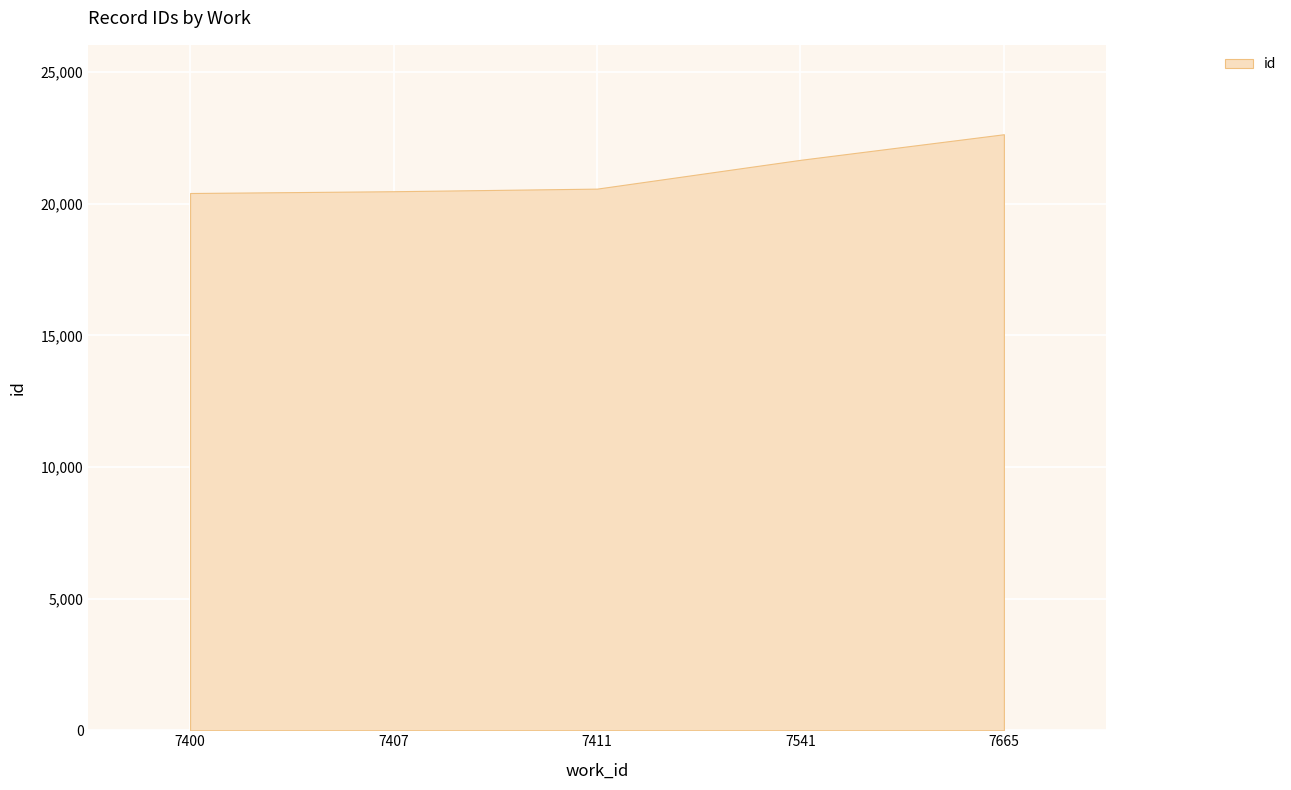

Approximately how many times larger is the value at 7665 compared to 7665?

1.0